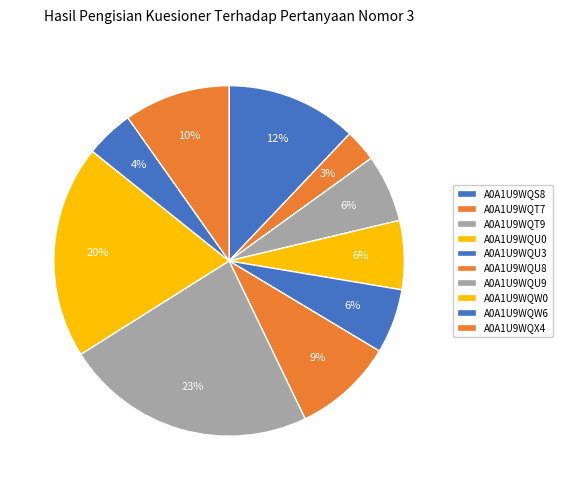

What percentage is the A0A1U9WQU0 slice, to the nearest percent?

6%